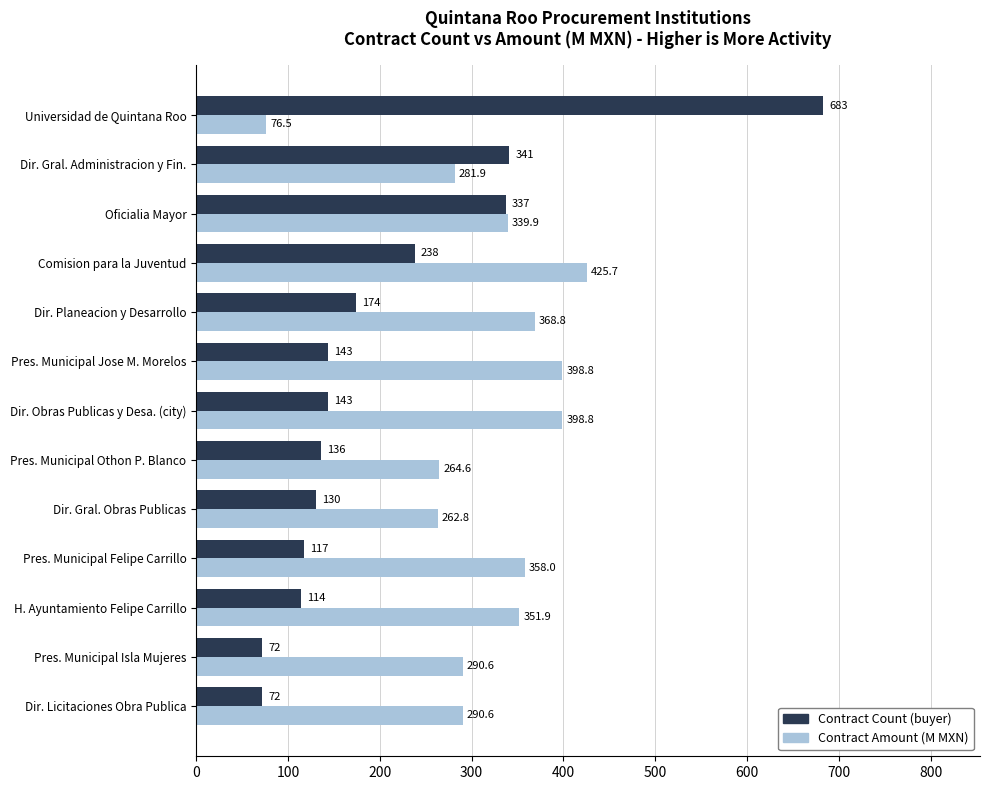

What is the difference between the maximum and minimum values in the Contract Count (buyer) series?

611.0